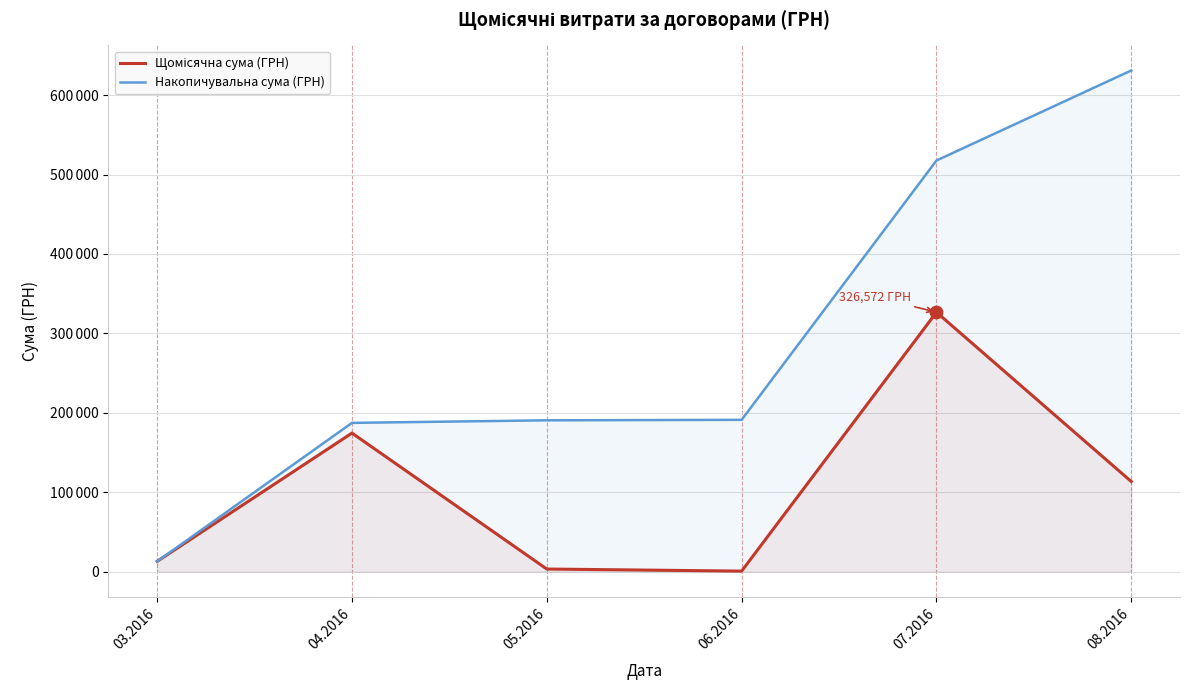

Which series has the largest total across all categories?

Накопичувальна сума (ГРН)